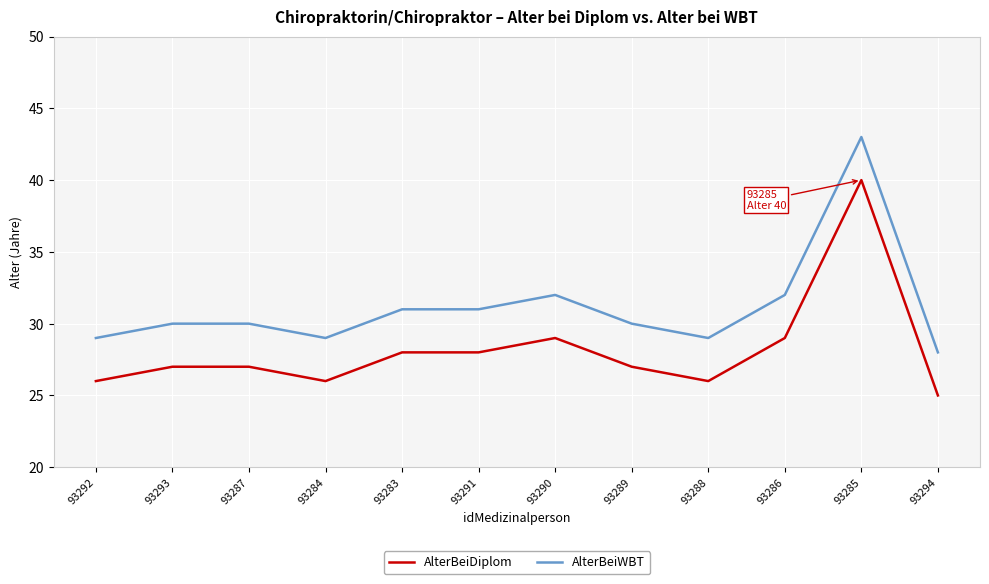

What is the minimum value shown in the chart?

25